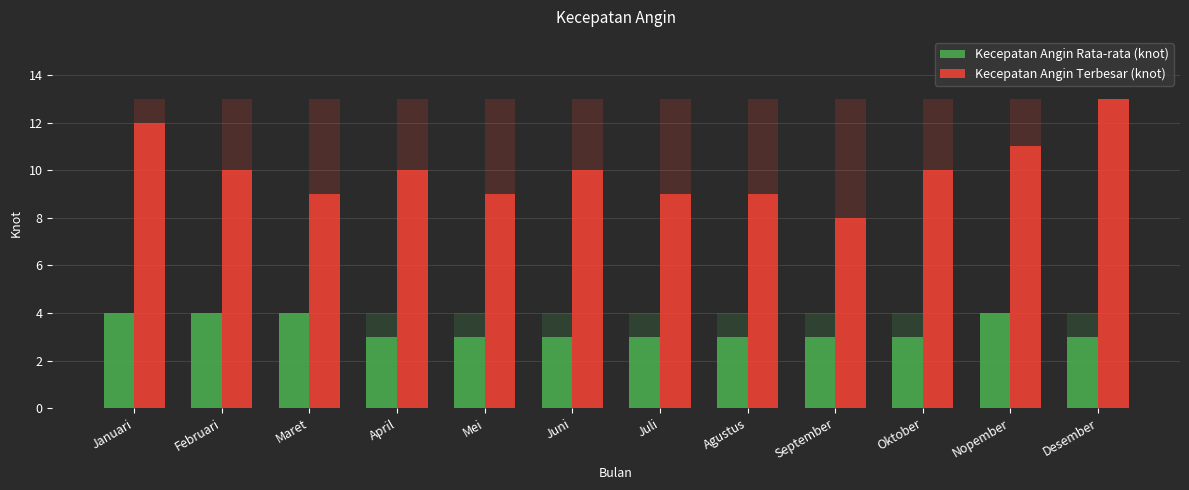

List the labels in order of Kecepatan Angin Rata-rata (knot) value, largest first.

Januari, Februari, Maret, Nopember, April, Mei, Juni, Juli, Agustus, September, Oktober, Desember